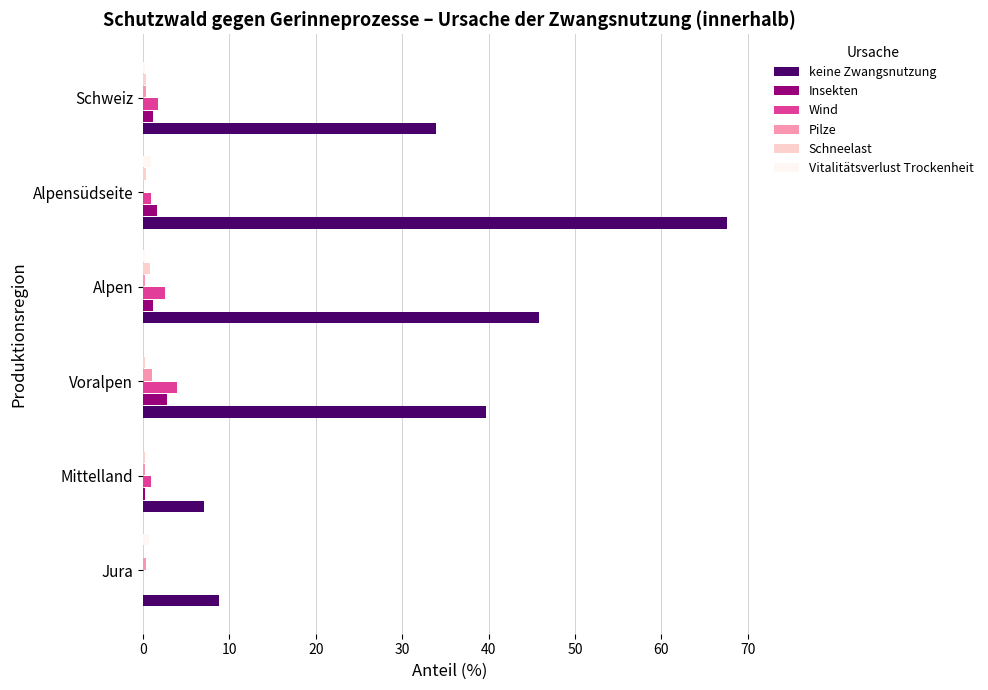

Which series has the largest total across all categories?

keine Zwangsnutzung